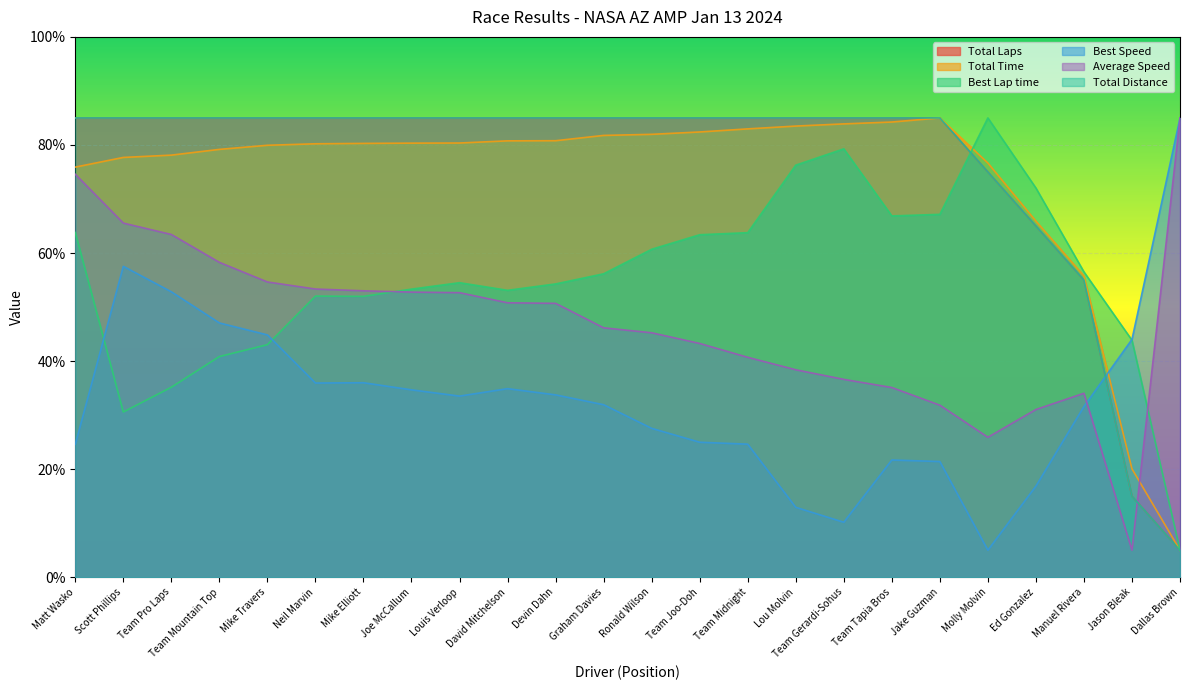

True or false: Total Laps and Total Time intersect in this chart.

False